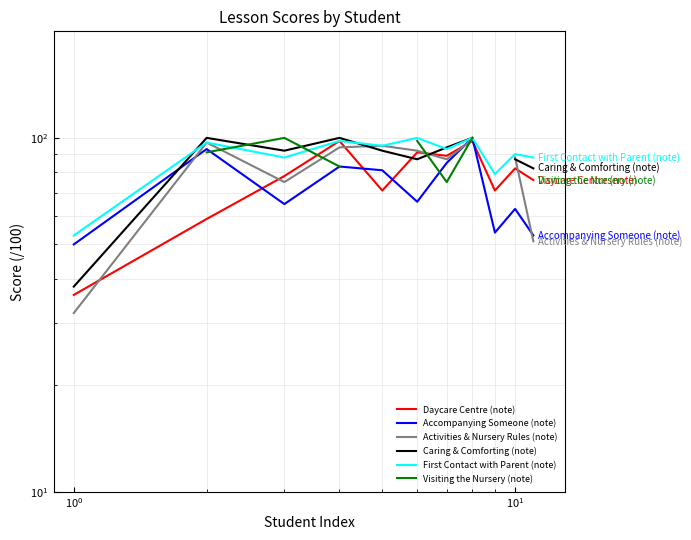

Is the value of First Contact with Parent (note) at $\mathdefault{10^{0}}$ greater than the value of Accompanying Someone (note) at $\mathdefault{10^{-1}}$?

No